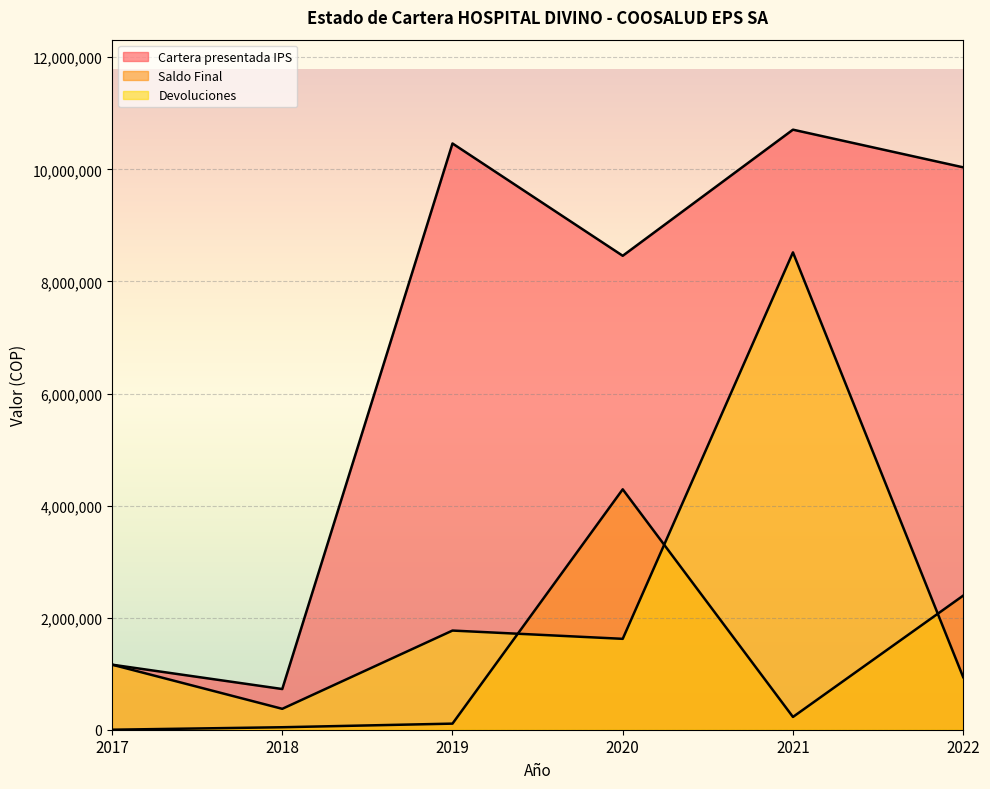

At how many categories does at least one series exceed 2201312?

4